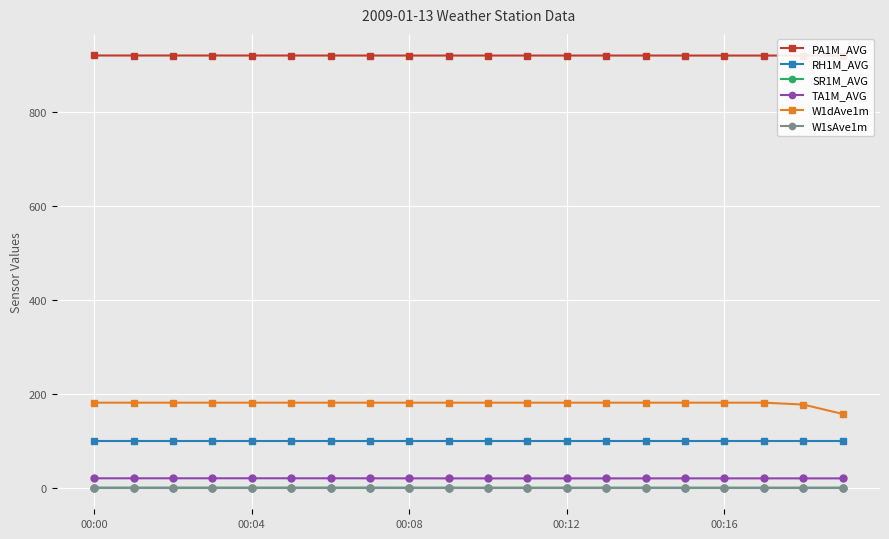

True or false: TA1M_AVG and RH1M_AVG intersect in this chart.

False